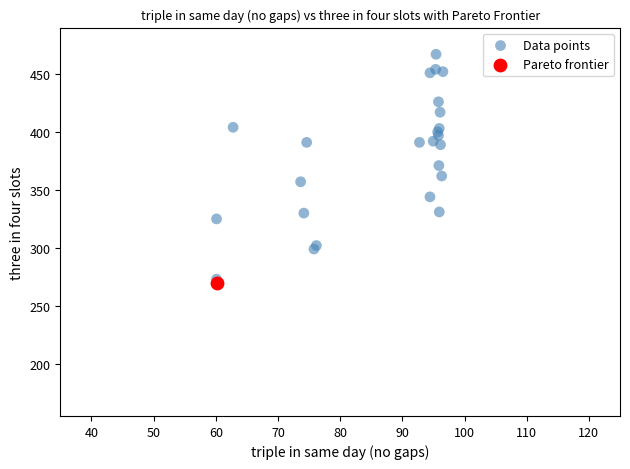

What are all the series names shown in the legend?

Data points, Pareto frontier